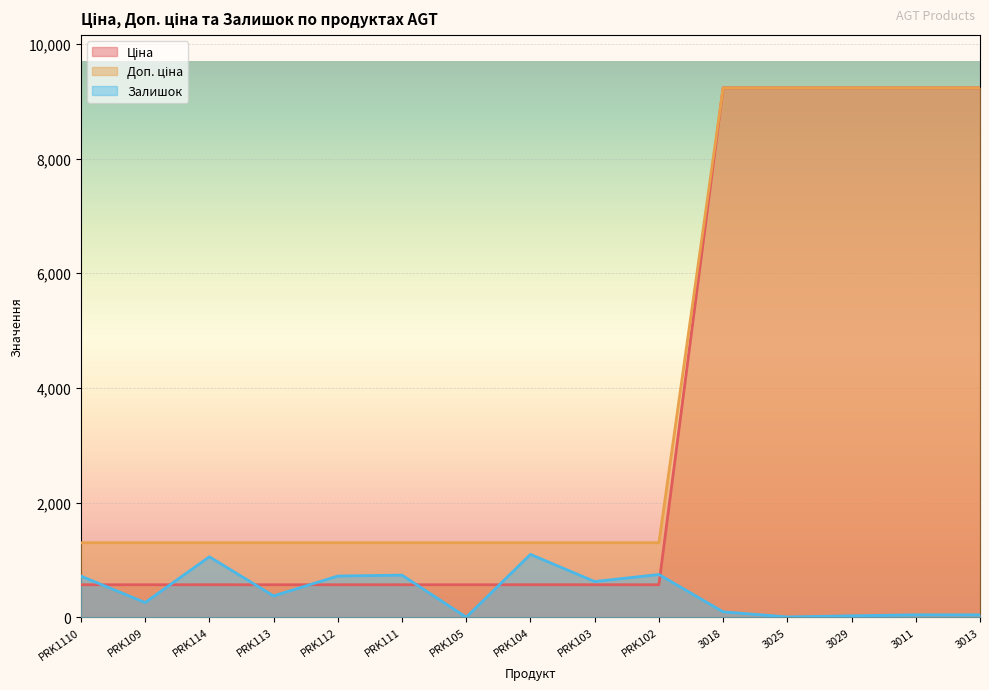

What value does the Доп. ціна series have at 3018?

9233.4